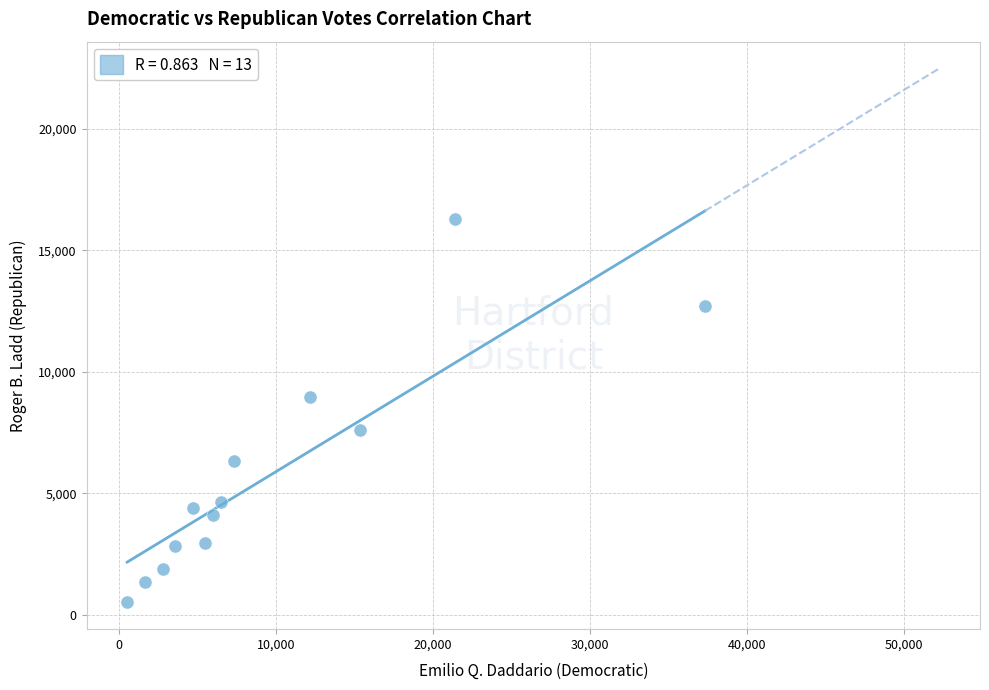

What is the range of X values (max minus min)?

36803